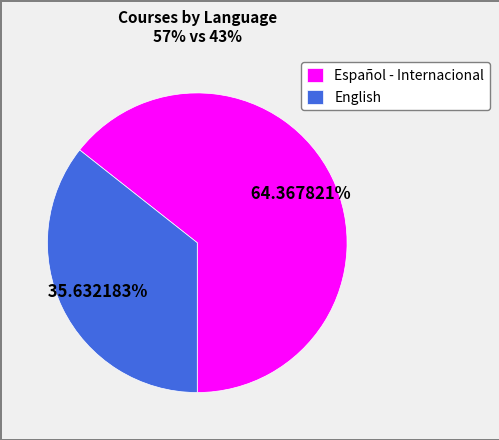

To the nearest percent, what is the combined percentage of English and Español - Internacional?

100%